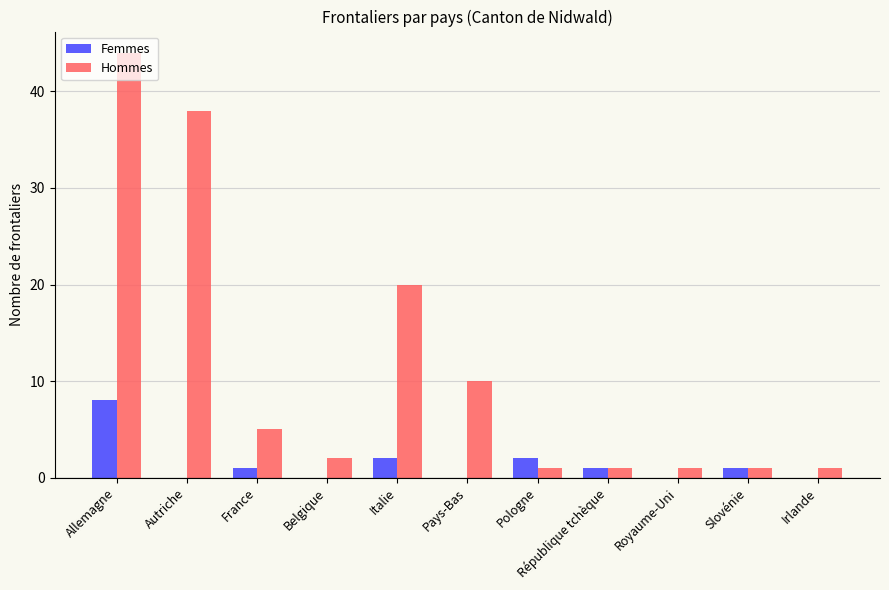

The value of Hommes at Allemagne is 44. True or false?

True